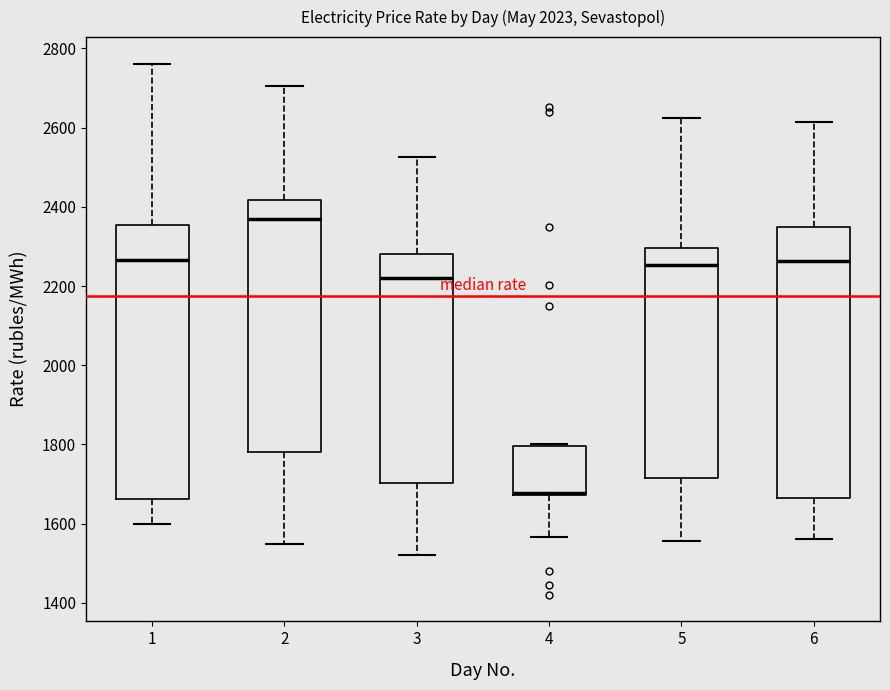

Reading left to right, read every box against the y-axis: the position of its median line, the range the box covers, and the ends of its whiskers. The values are not printed on the chart, so give them approximately, as read against the axis.

1: median 2260, box 1660 to 2360, whiskers 1600 to 2760
2: median 2360, box 1780 to 2420, whiskers 1540 to 2700
3: median 2220, box 1700 to 2280, whiskers 1520 to 2520
4: median 1680 (drawn on the box's lower edge), box 1680 to 1800, whiskers 1560 to 1800
5: median 2260, box 1720 to 2300, whiskers 1560 to 2620
6: median 2260, box 1660 to 2340, whiskers 1560 to 2620